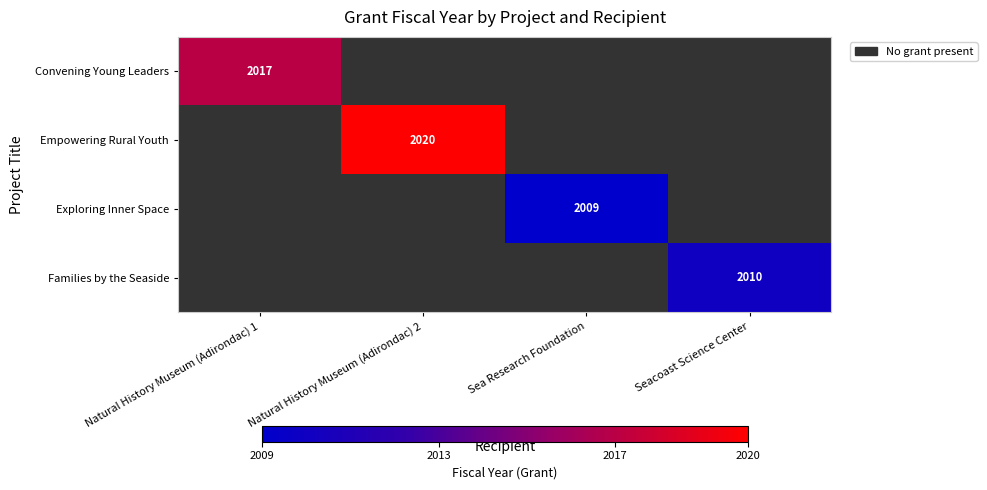

The value of Families by the Seaside at Seacoast Science Center is 643. True or false?

False